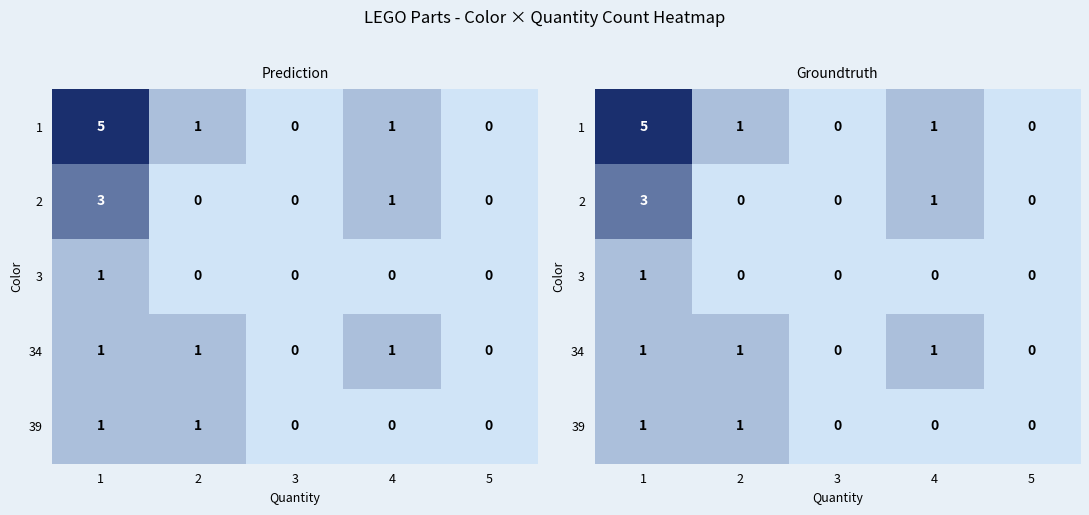

How many data points in 34 are less than 1?

2